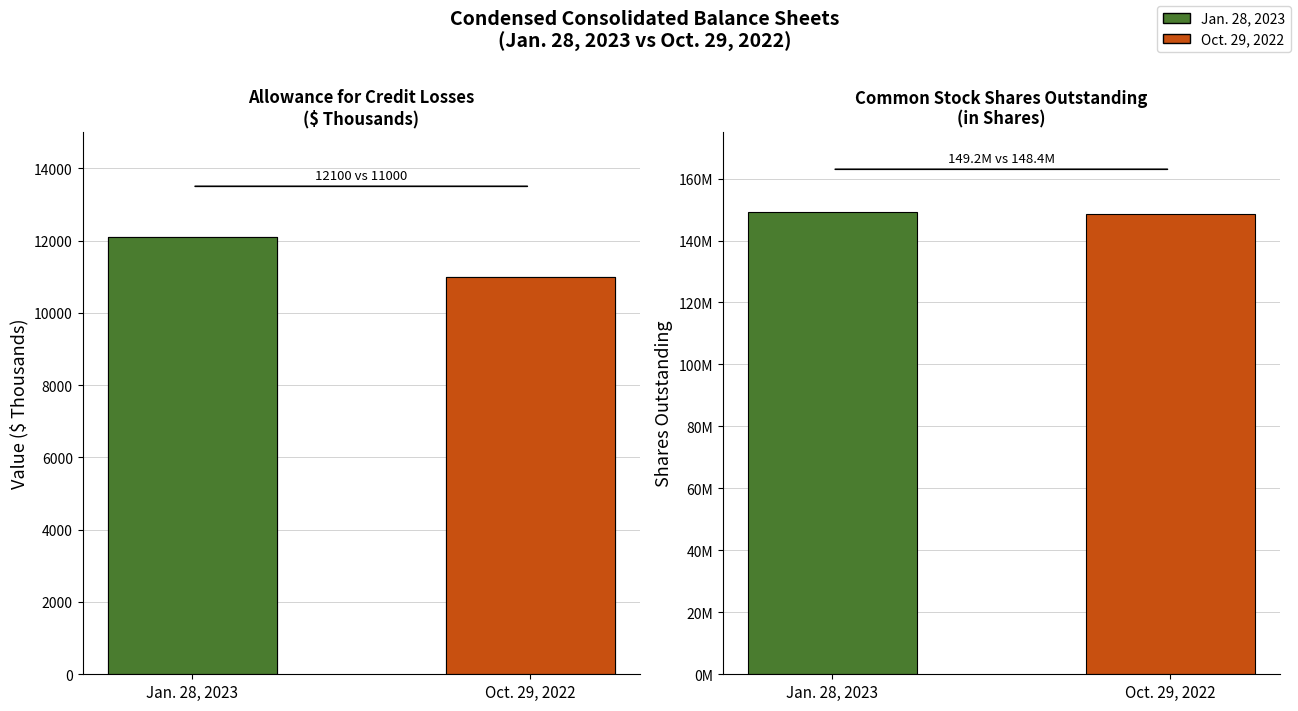

Are the bars grouped side by side (vs. stacked)?

No